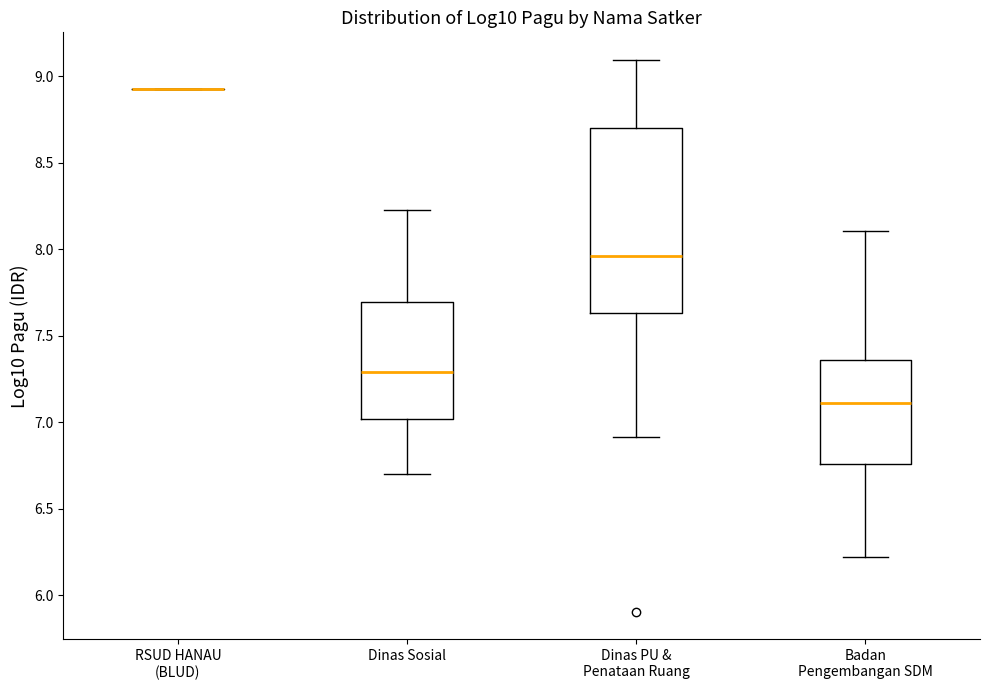

Reading left to right, read every box against the y-axis: the position of its median line, the range the box covers, and the ends of its whiskers. The values are not printed on the chart, so give them approximately, as read against the axis.

RSUD HANAU (BLUD): box collapsed to a line at 8.95, whiskers 8.95 to 8.95
Dinas Sosial: median 7.30, box 7.00 to 7.70, whiskers 6.70 to 8.25
Dinas PU & Penataan Ruang: median 7.95, box 7.65 to 8.70, whiskers 6.90 to 9.10
Badan Pengembangan SDM: median 7.10, box 6.75 to 7.35, whiskers 6.20 to 8.10